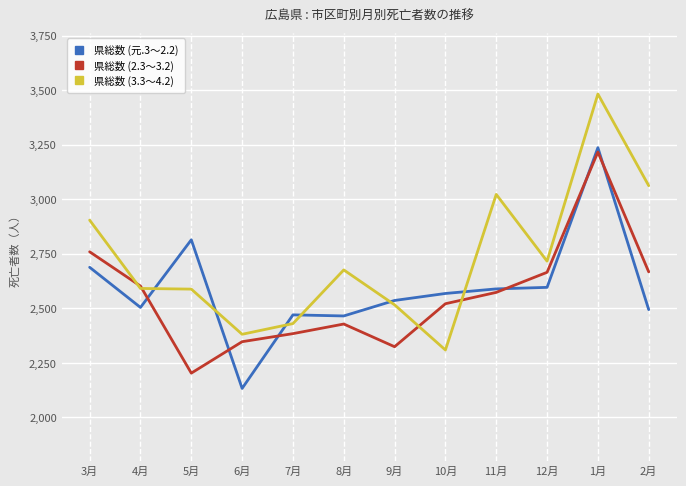

What is the approximate value of 県総数 (2.3～3.2) at 5月?

2203